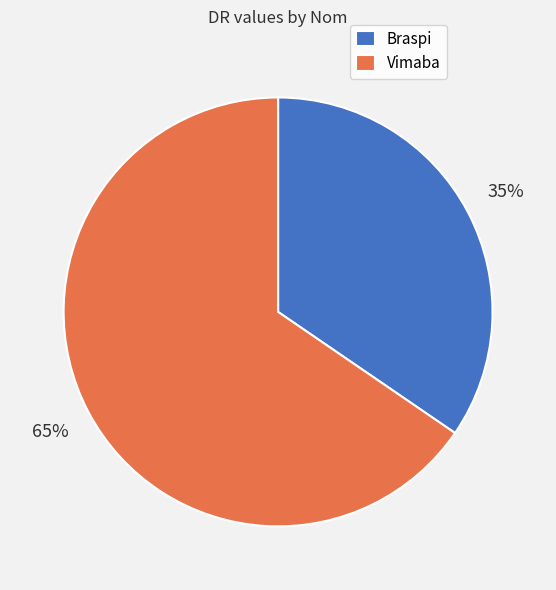

How many slices are in this pie chart?

2